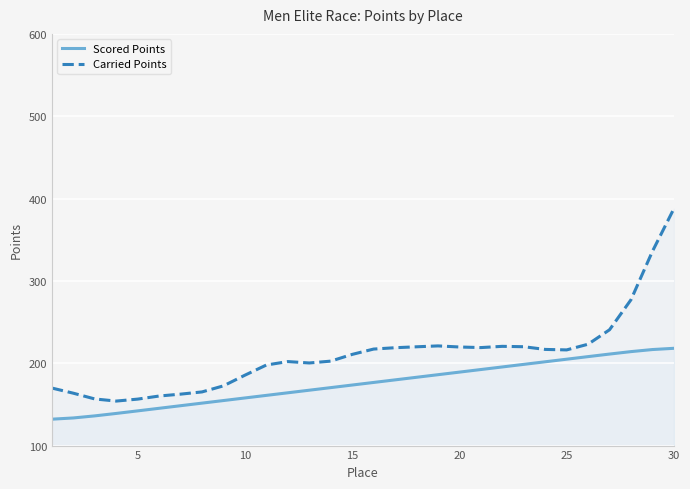

True or false: Carried Points has a value of 185.5 at 10.

True